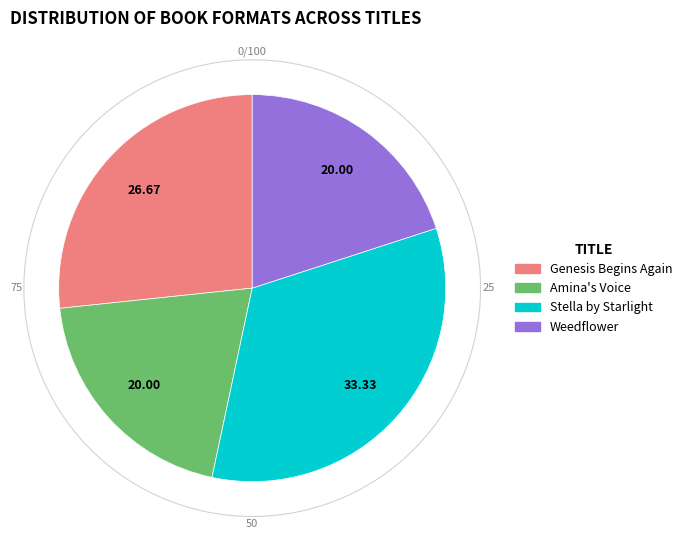

Which slice is the largest?

Stella by Starlight